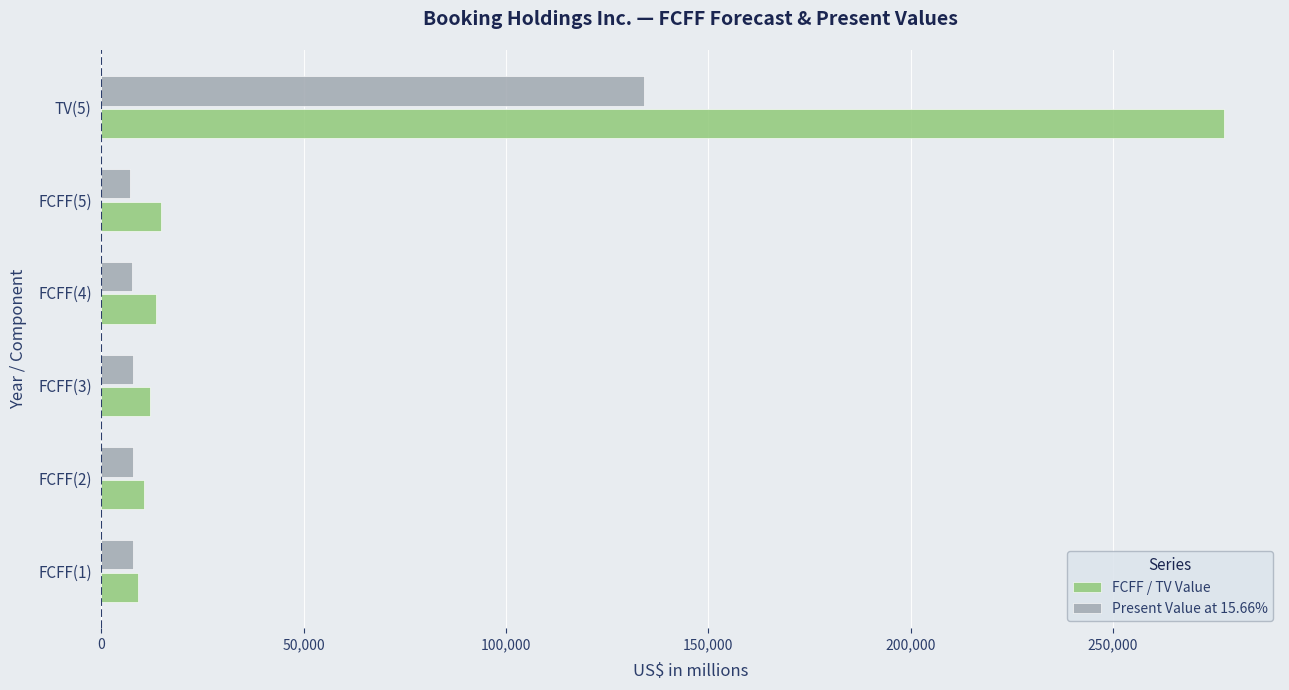

List the series in order of their overall mean, highest first.

FCFF / TV Value, Present Value at 15.66%